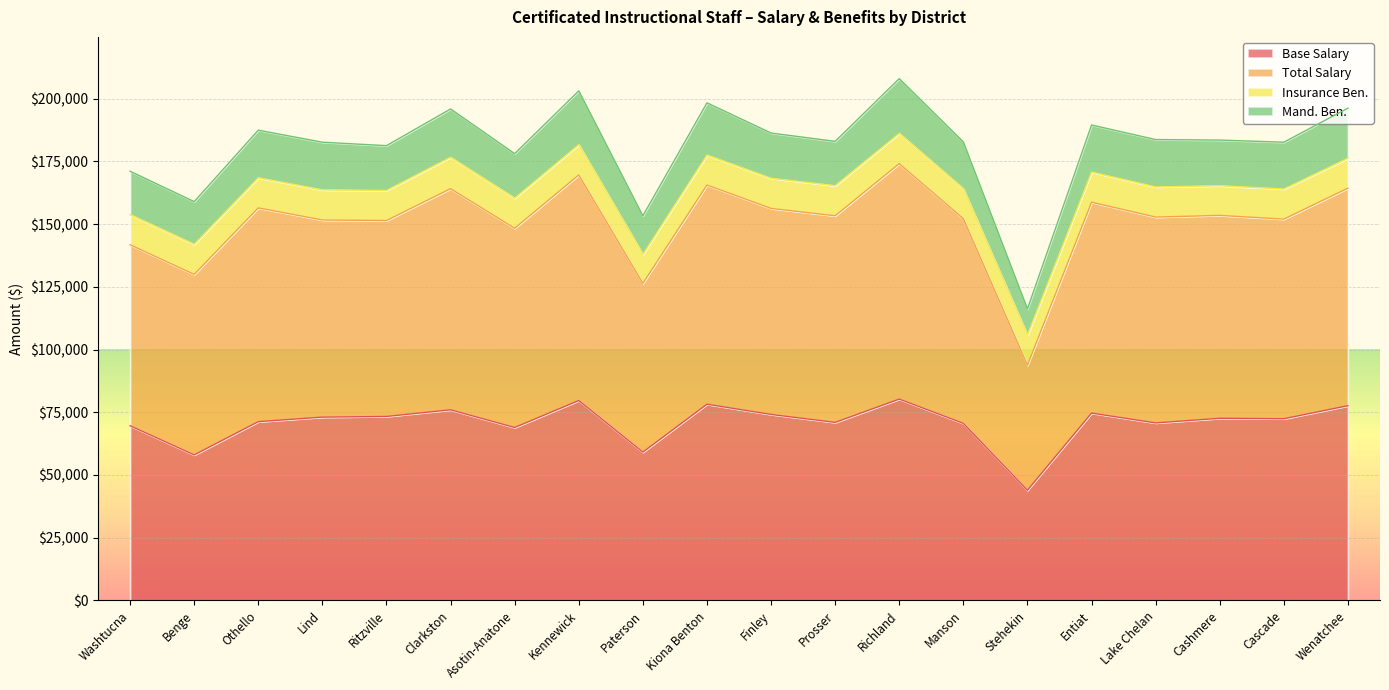

At which category does Total Salary reach its first local peak?

Othello